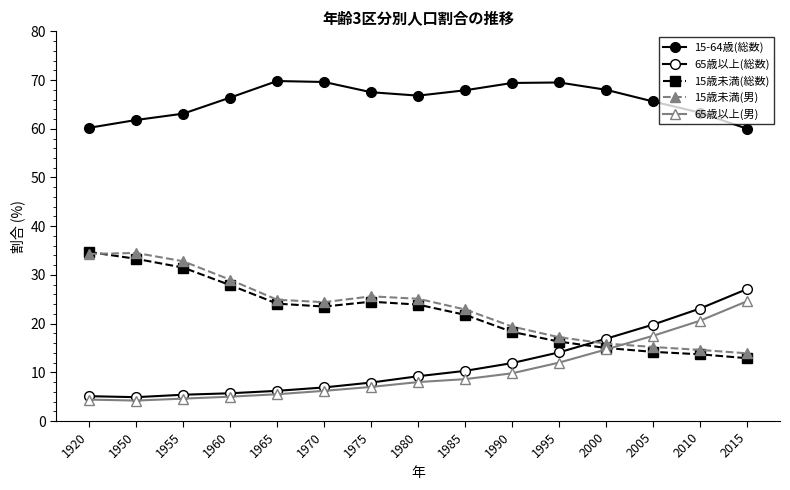

What is the total value across all series at 1965?

130.5